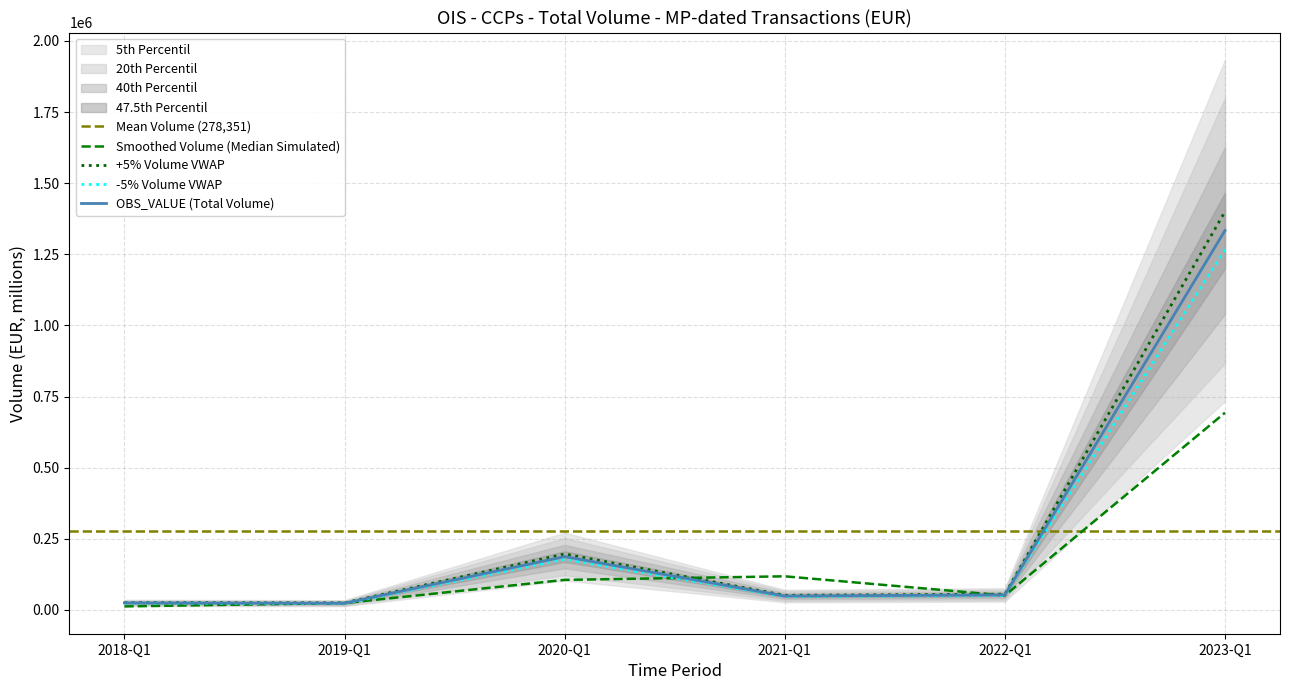

Where does the data first go above 55318?

2020-Q1